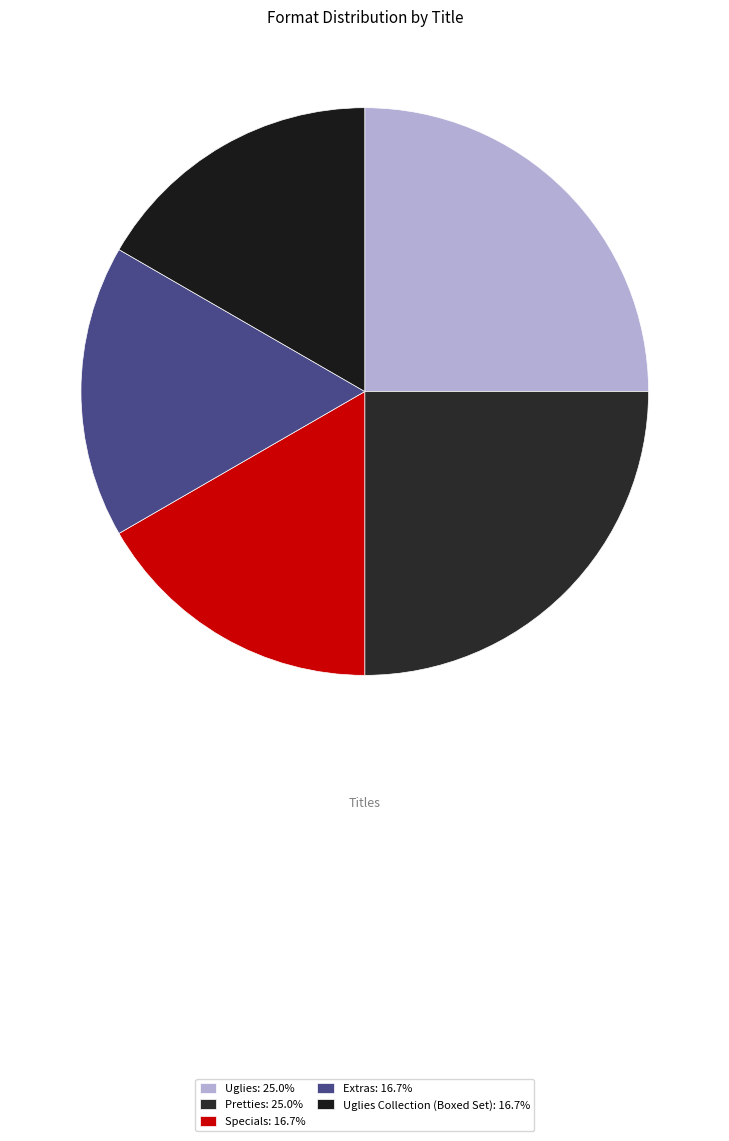

Is there any slice that represents more than half of the pie?

No